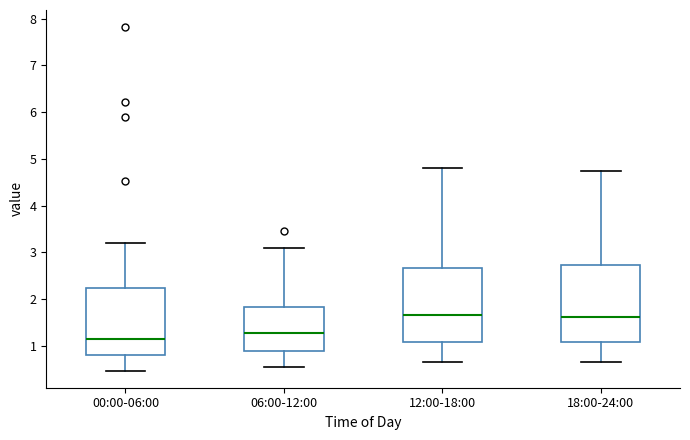

Reading left to right, transcribe this box plot: for each box, give where its median line is, the range the box spans, and where its two whiskers end, as read against the y-axis. The values are not printed on the chart, so give them approximately, as read against the axis.

00:00-06:00: median 1.2, box 0.8 to 2.2, whiskers 0.5 to 3.2
06:00-12:00: median 1.3, box 0.9 to 1.8, whiskers 0.6 to 3.1
12:00-18:00: median 1.7, box 1.1 to 2.7, whiskers 0.7 to 4.8
18:00-24:00: median 1.6, box 1.1 to 2.7, whiskers 0.7 to 4.8